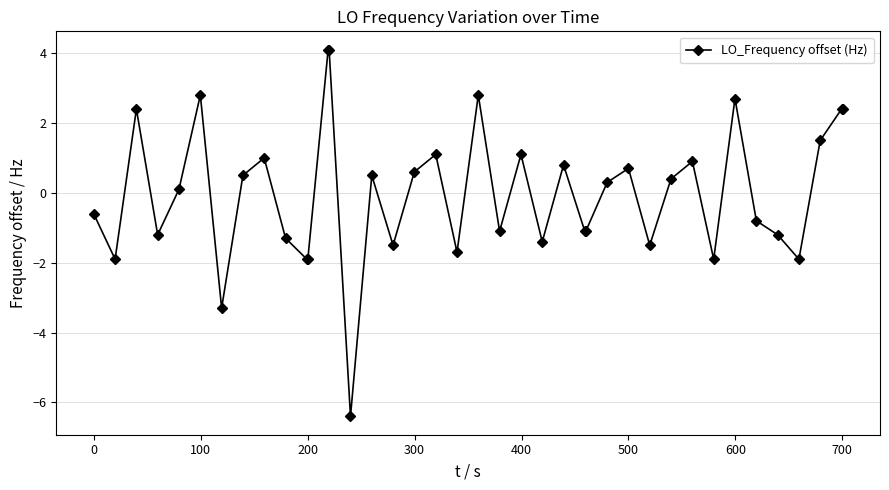

What is the difference between the maximum and minimum values?

10.5